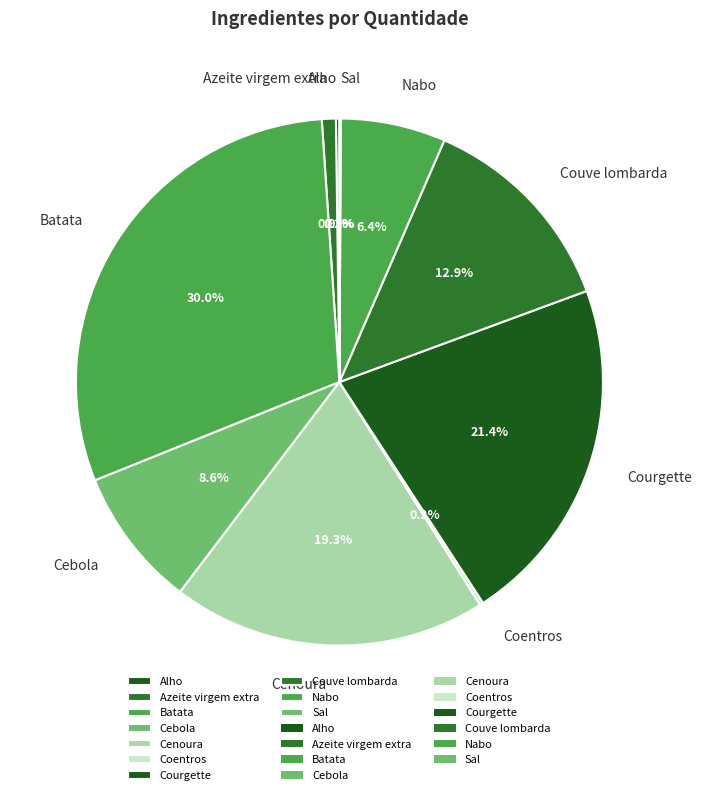

How much of the chart is everything except Courgette?

78.6%